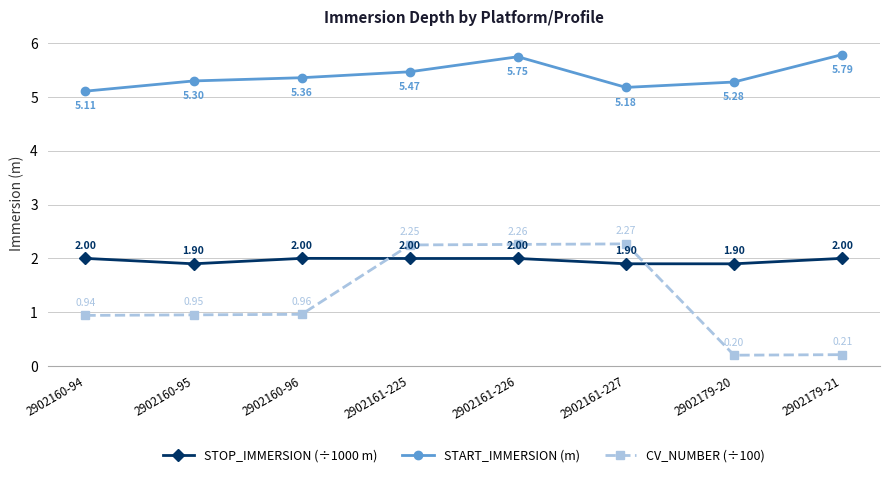

List the series in order of their peak value, lowest first.

STOP_IMMERSION (÷1000 m), CV_NUMBER (÷100), START_IMMERSION (m)